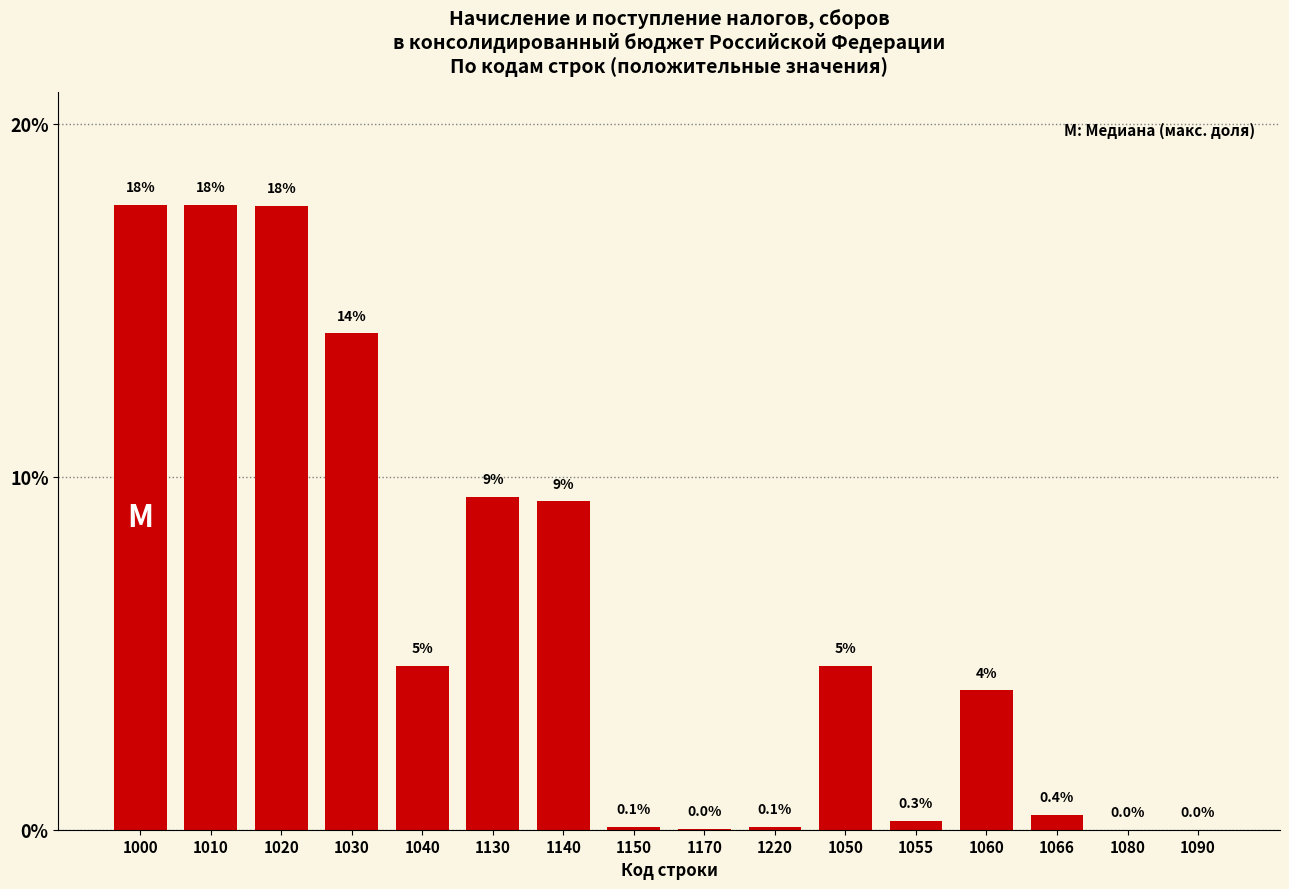

What is the maximum value shown in the chart?

17.7